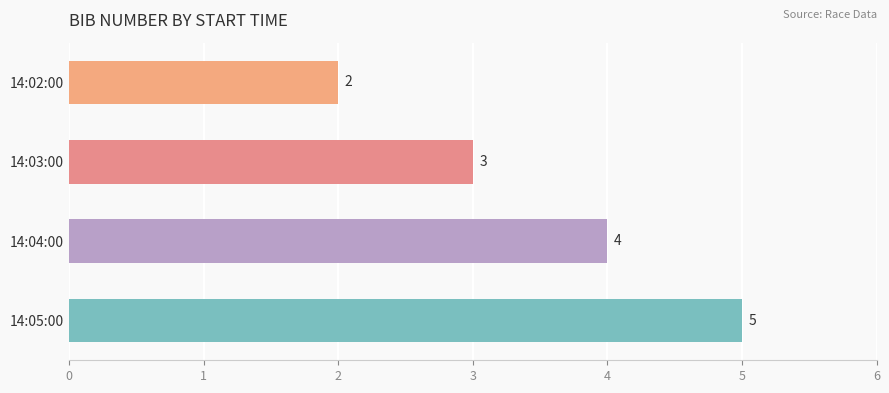

What value does the data have at 14:04:00?

4